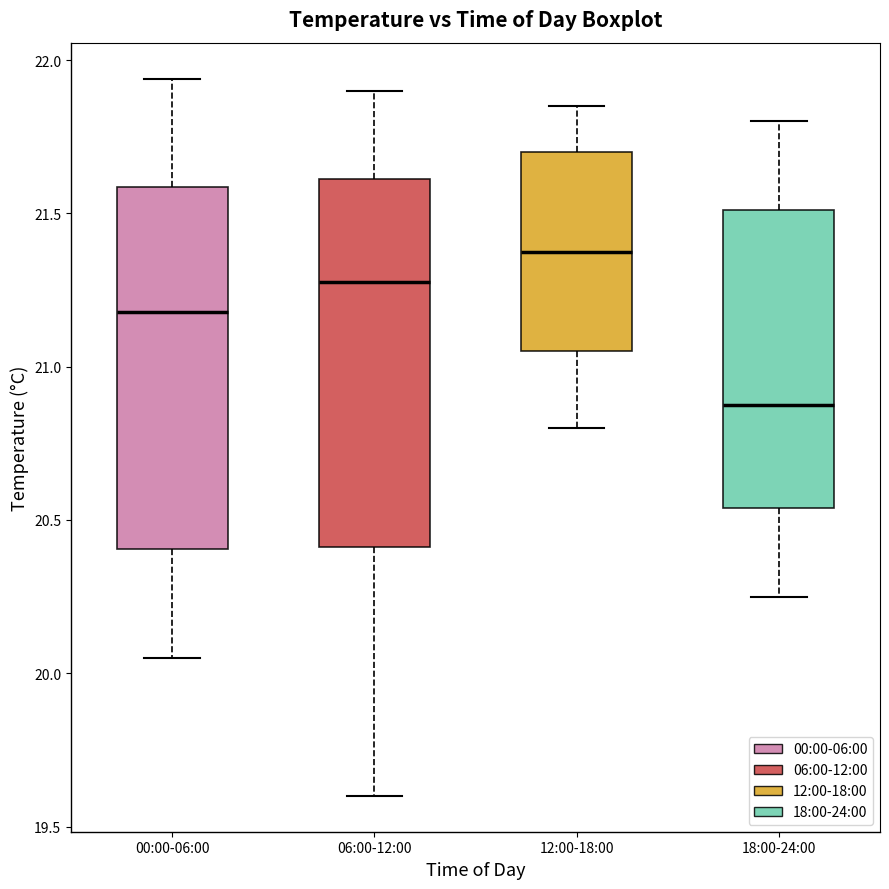

Which box's median line is the lowest?

18:00-24:00